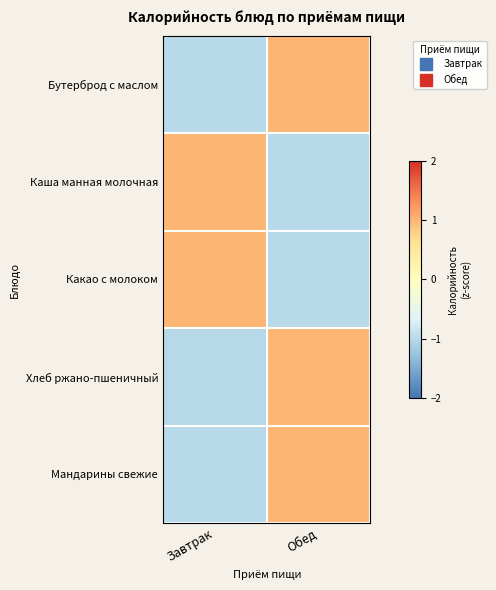

Reading left to right, list all the values displayed in this chart.

Бутерброд с маслом: Завтрак=-1.0	Обед=1.0
Каша манная молочная: Завтрак=1.0	Обед=-1.0
Какао с молоком: Завтрак=1.0	Обед=-1.0
Хлеб ржано-пшеничный: Завтрак=-1.0	Обед=1.0
Мандарины свежие: Завтрак=-1.0	Обед=1.0